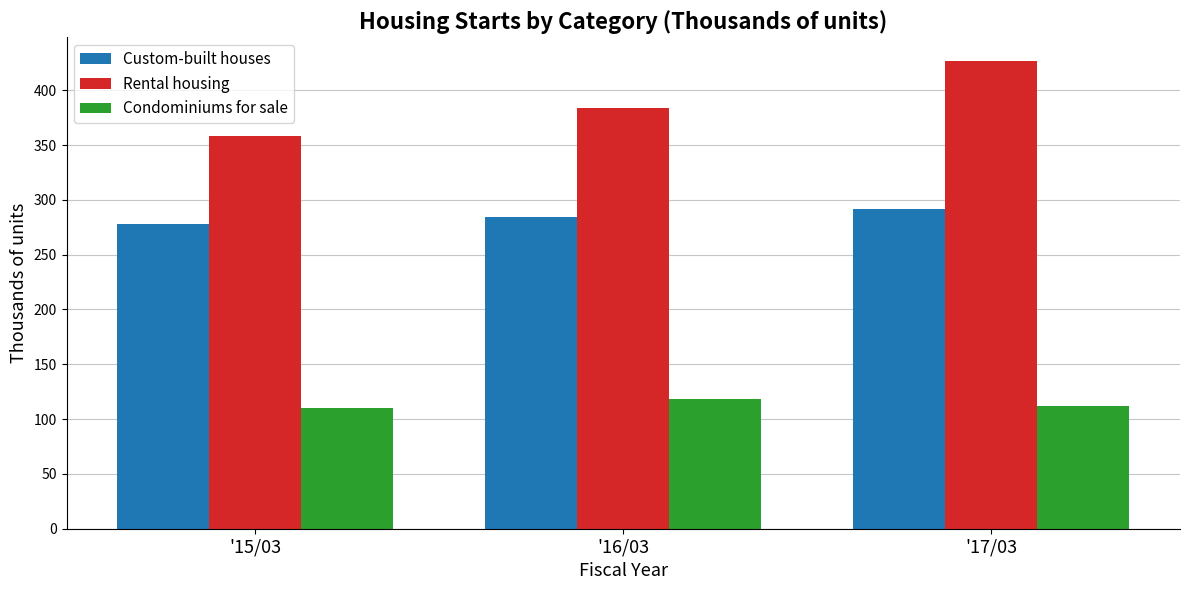

Which series has the widest spread of values?

Rental housing